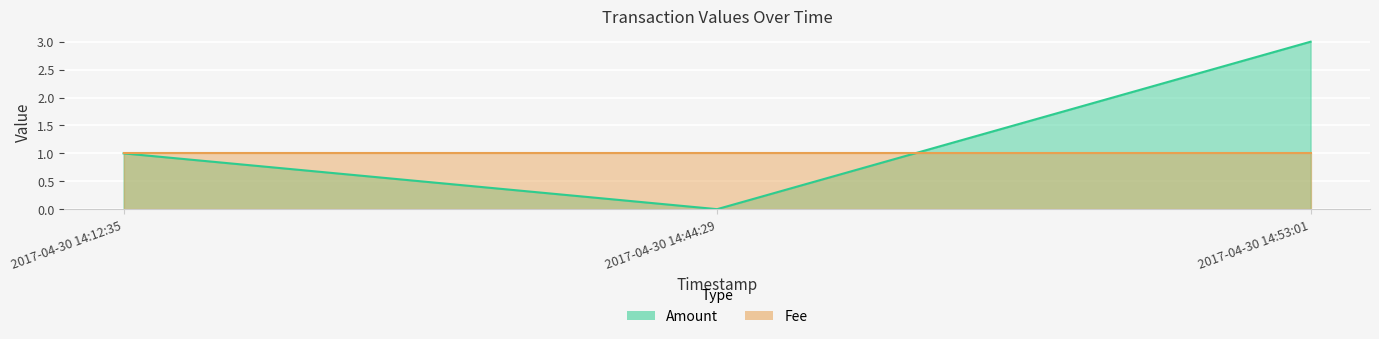

What is the label of the 1st point from the left?

2017-04-30 14:12:35